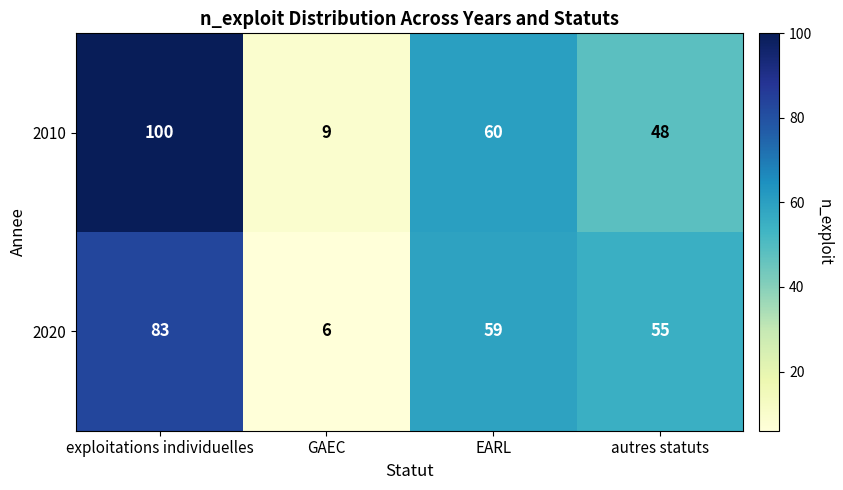

Count the number of categories in the chart.

4